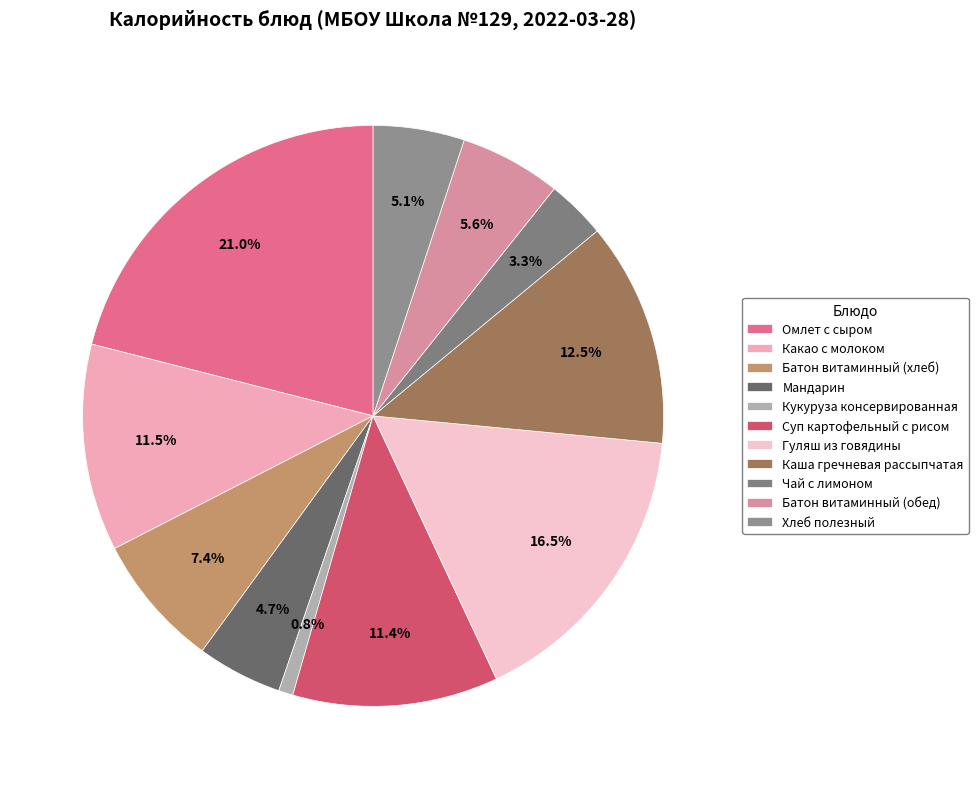

The Кукуруза консервированная slice represents 7% of the pie. True or false?

False